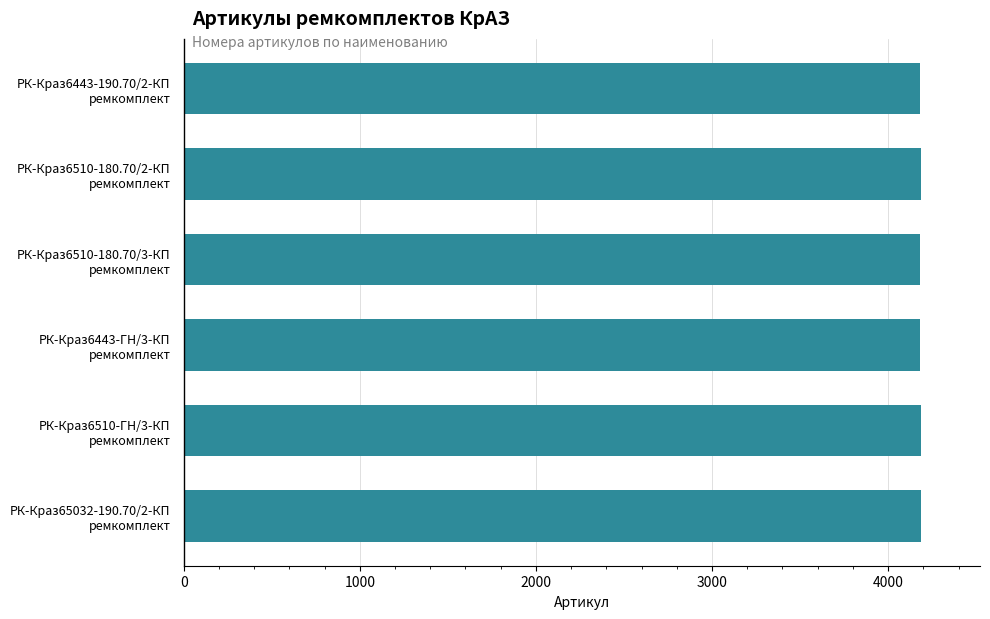

Count the number of data series in this chart.

1